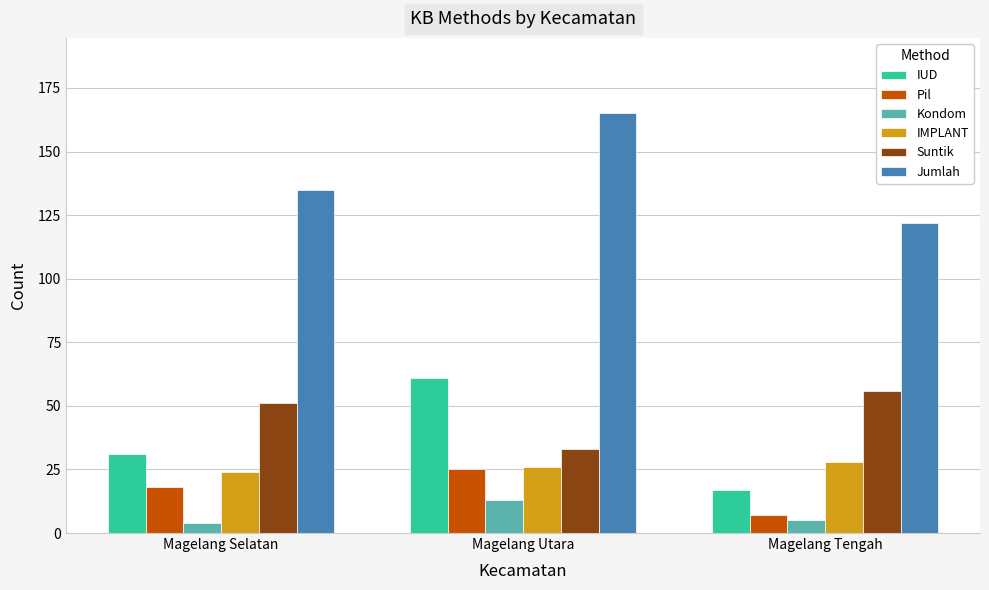

Read the Suntik value at Magelang Utara.

33